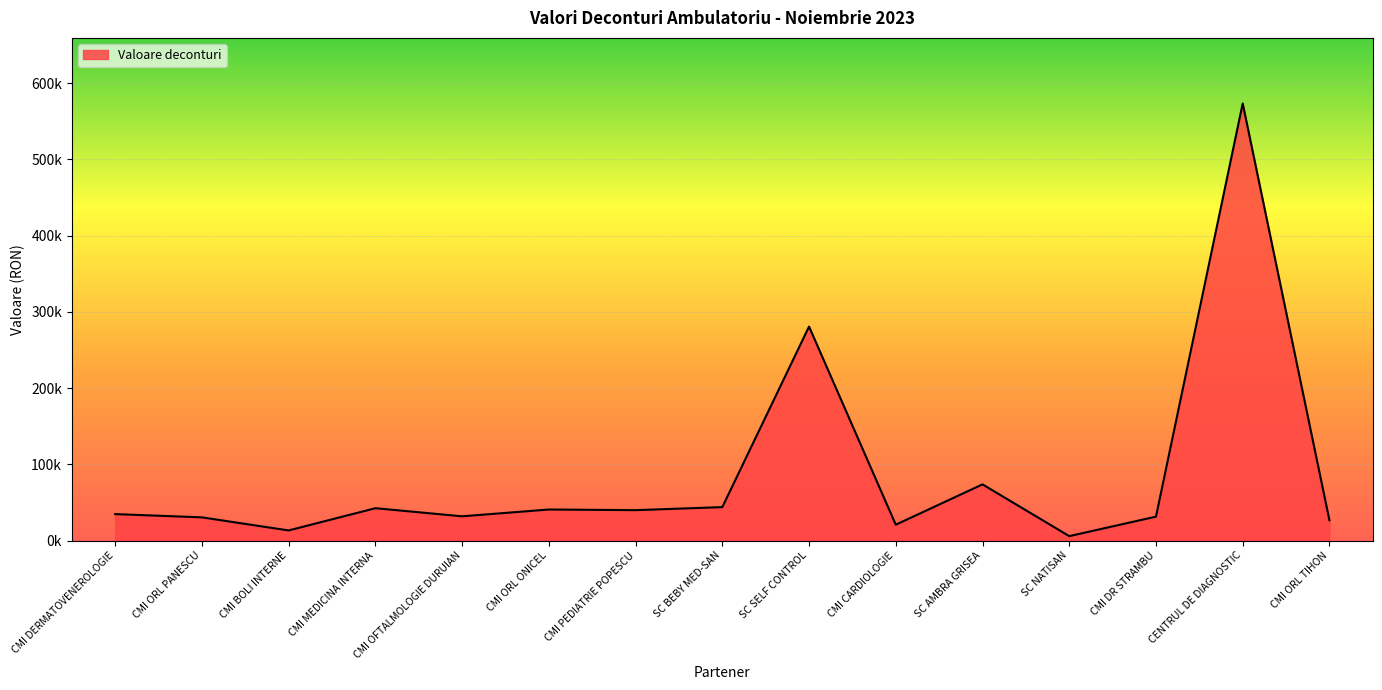

What is the difference between the values at CMI CARDIOLOGIE and CMI OFTALMOLOGIE DURUIAN?

11005.2